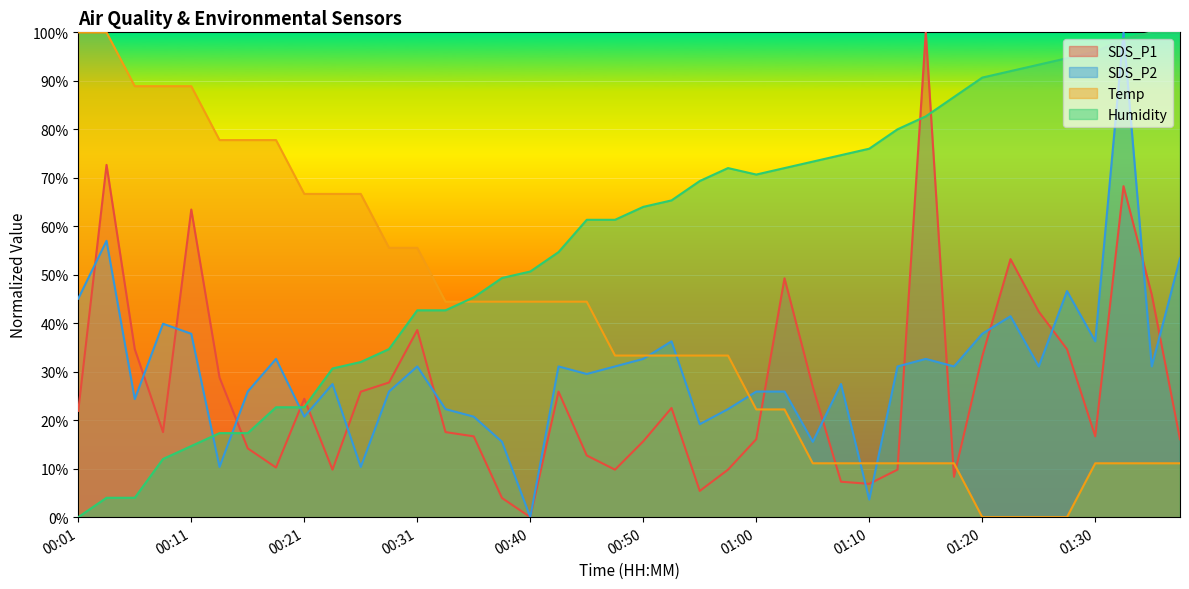

What is the sum of all SDS_P1 values?

1064.8